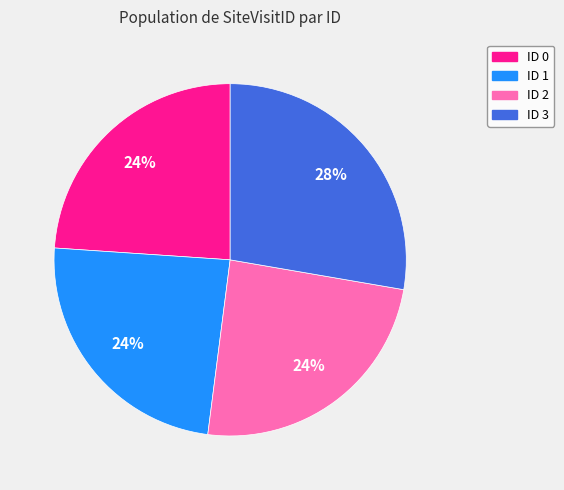

What is the largest slice in the pie chart?

ID 3